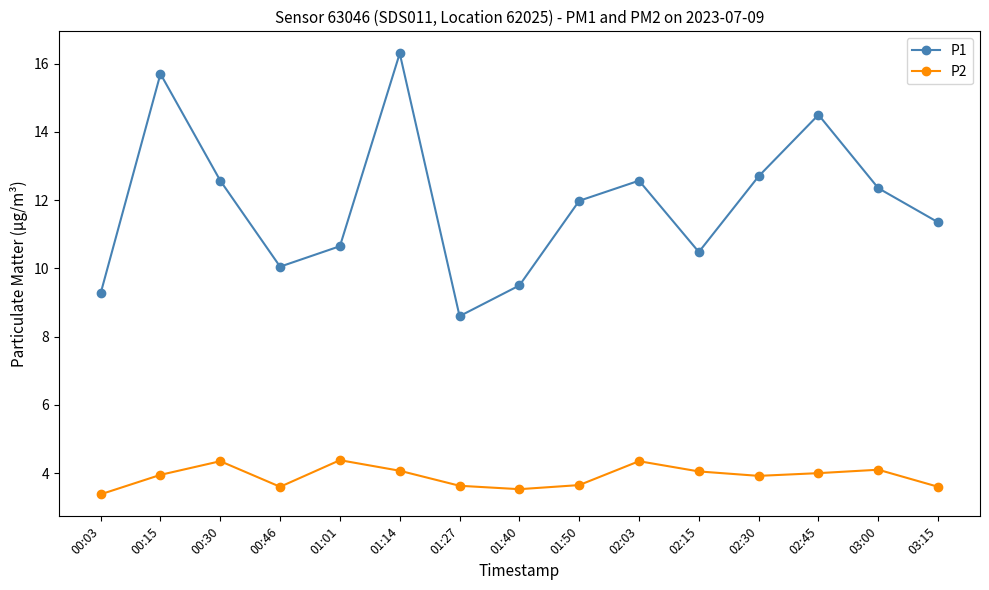

What are all the series names shown in the legend?

P1, P2